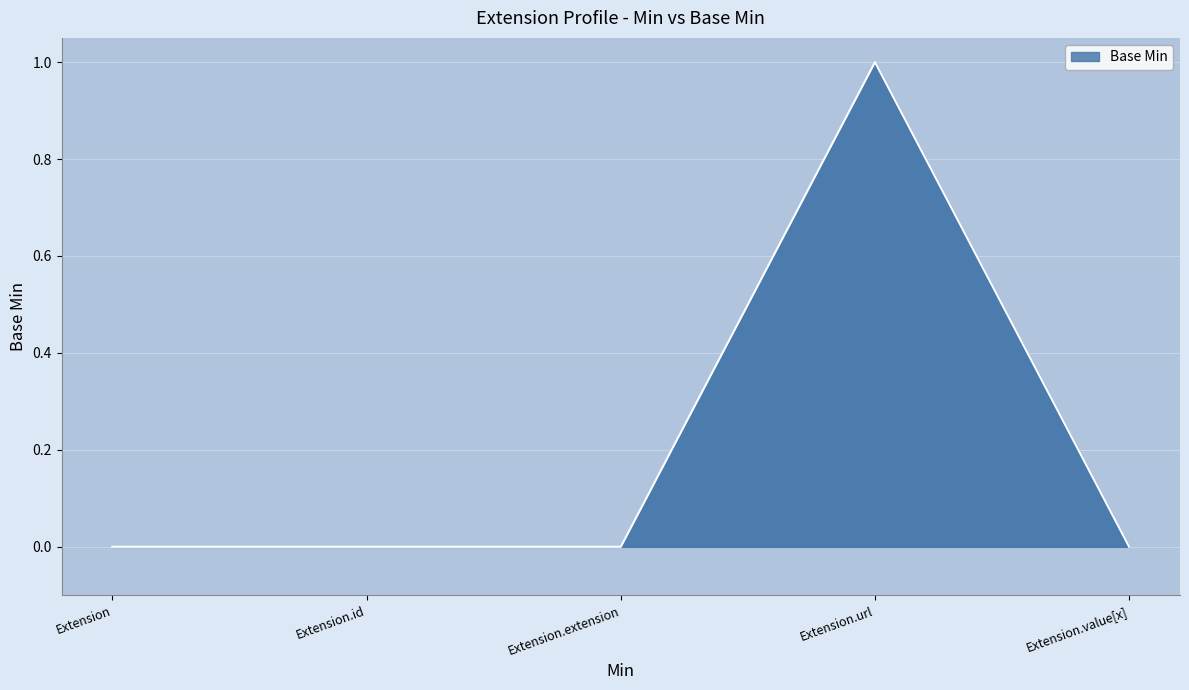

Which category has the highest value across all series?

Extension.url